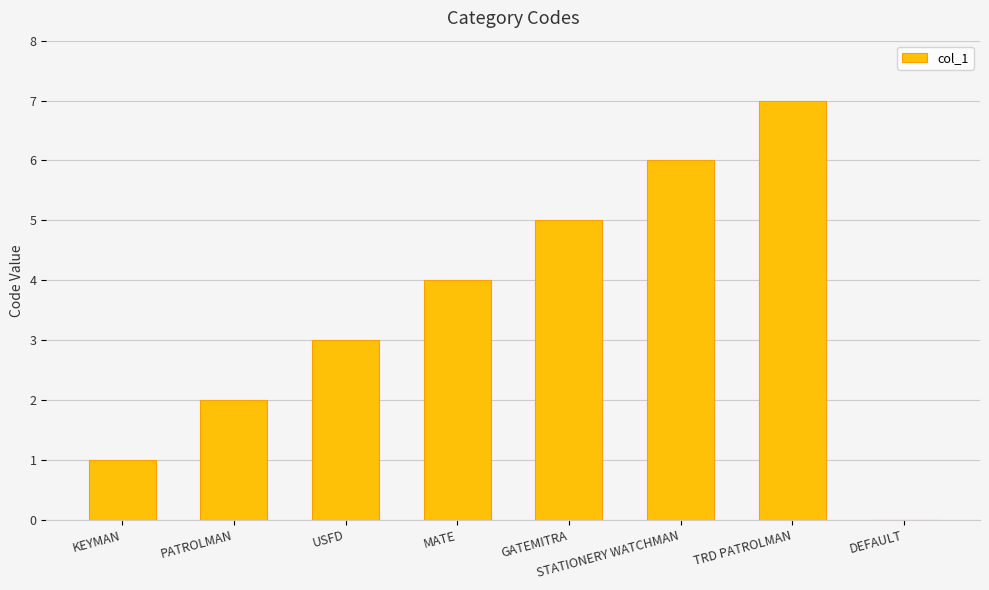

Which category has the highest value across all series?

TRD PATROLMAN